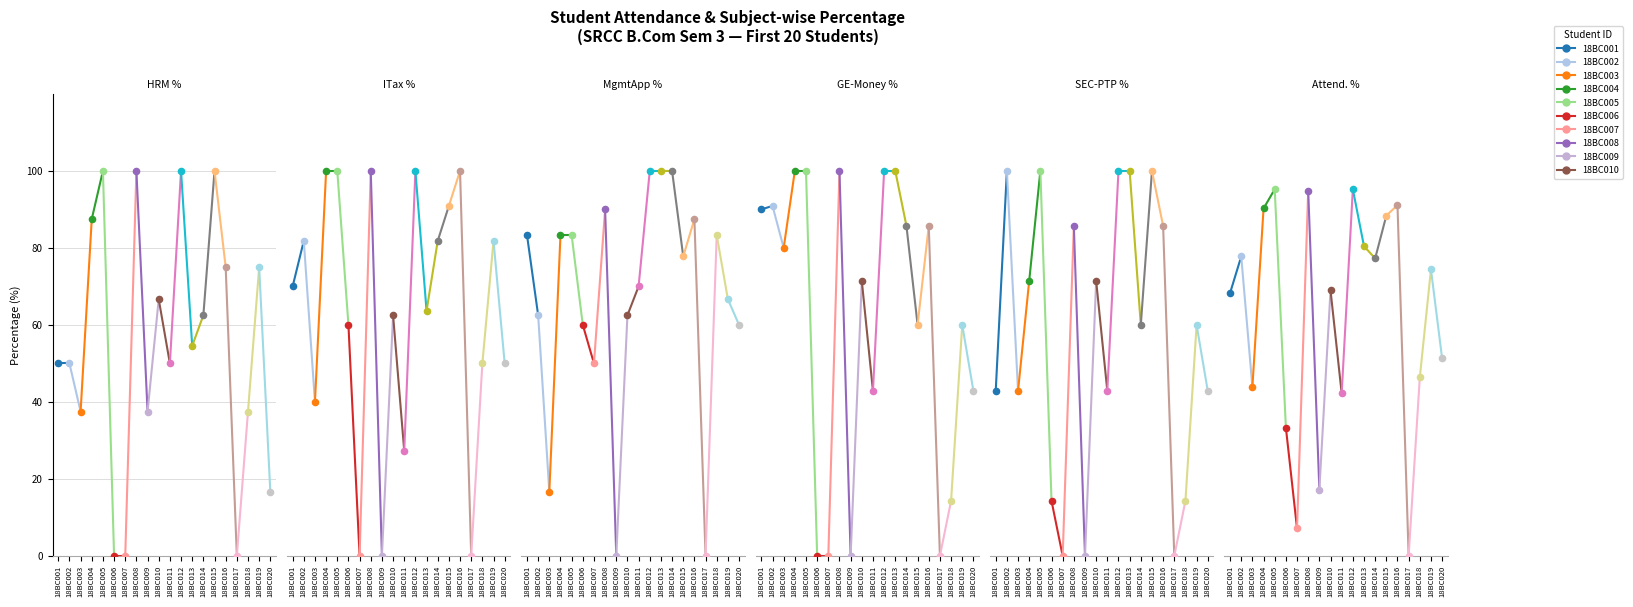

Which series has the widest spread of Y values?

HRM %